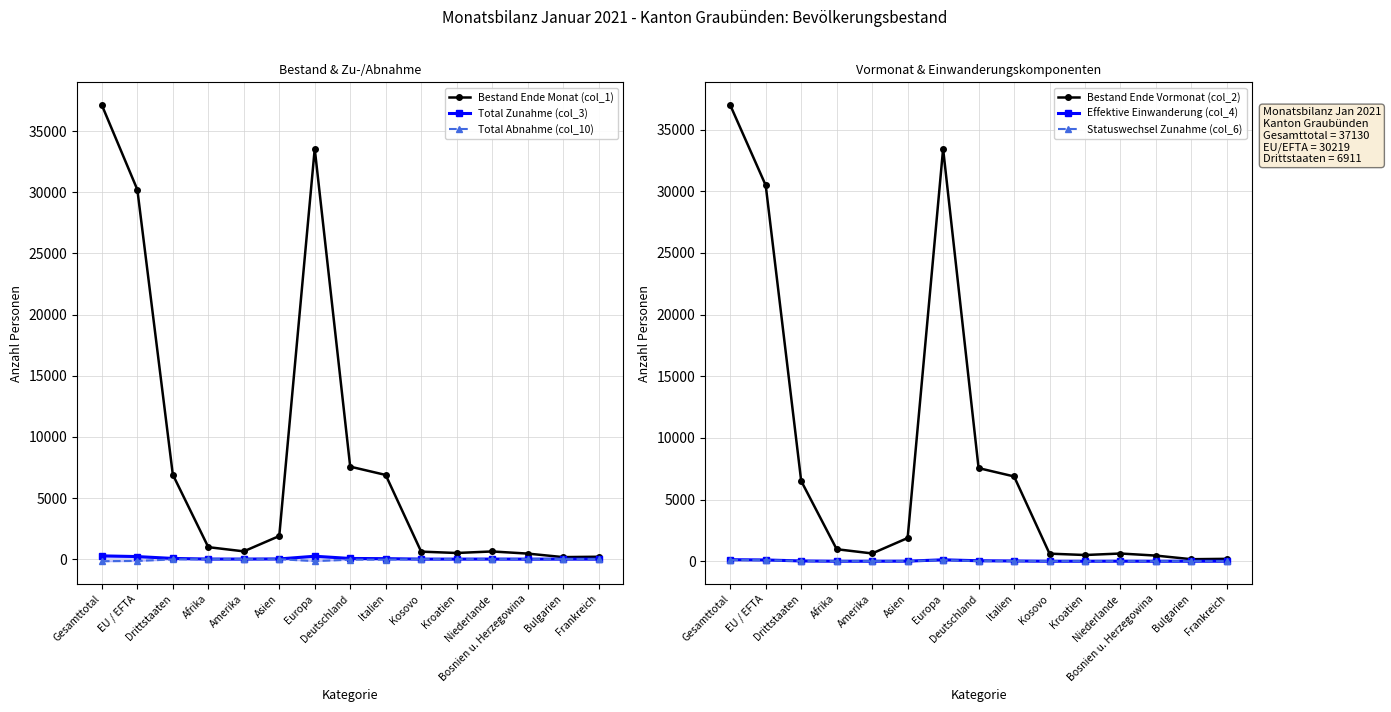

At which category is the sum across all series the highest?

Gesamttotal